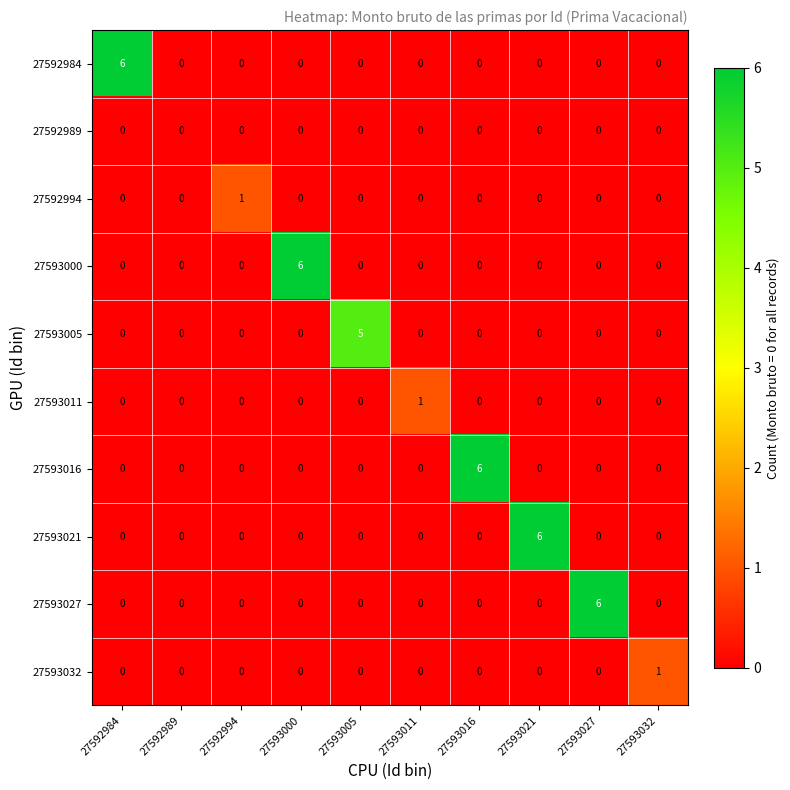

Between 27593005 and 27593021, which series saw the biggest shift?

27593021